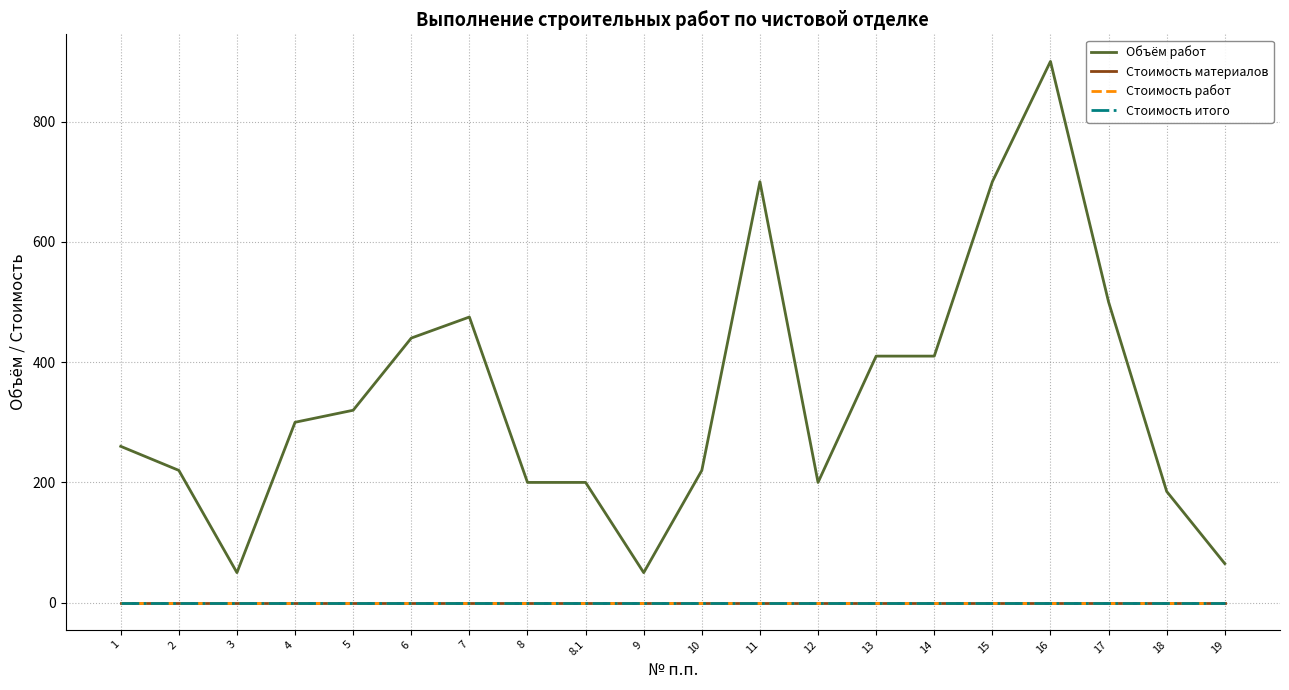

Does the chart display data point markers on the line(s)?

No